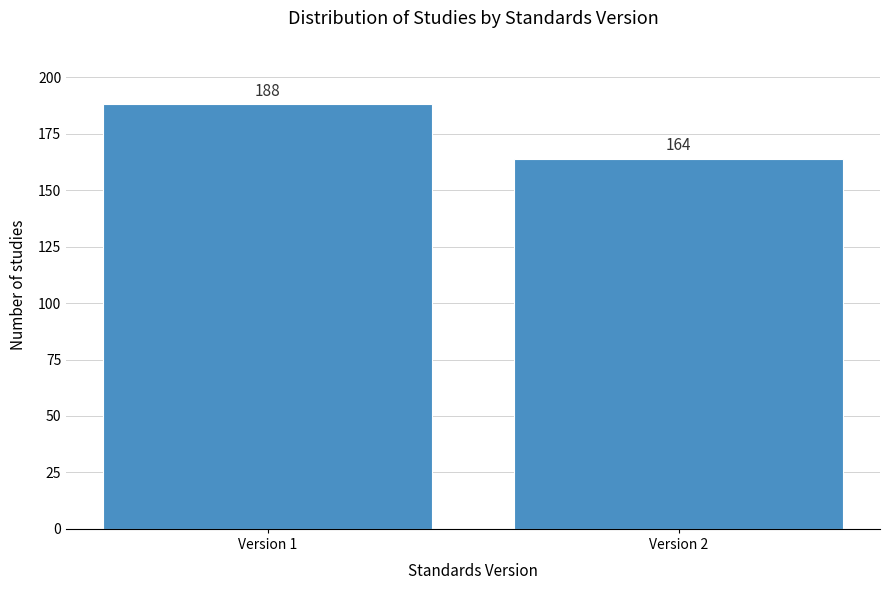

Reading left to right, extract all data points from this chart.

188	164